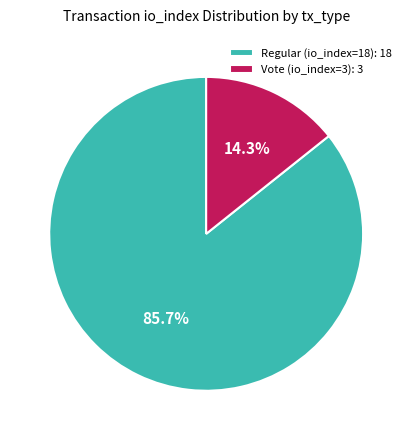

Which slice is the largest?

Regular (io_index=18)